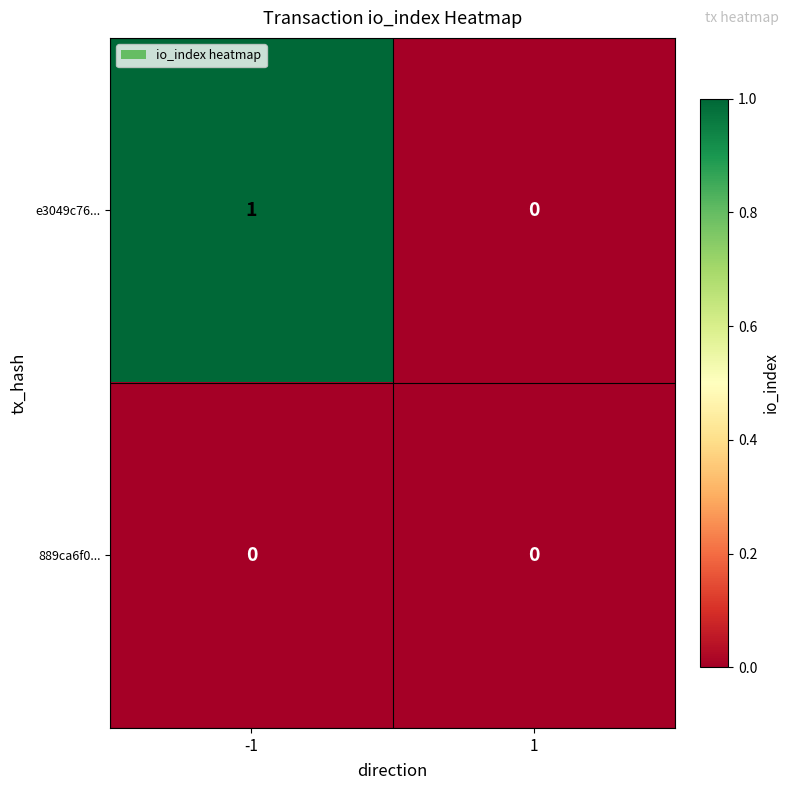

Count the number of categories in the chart.

2